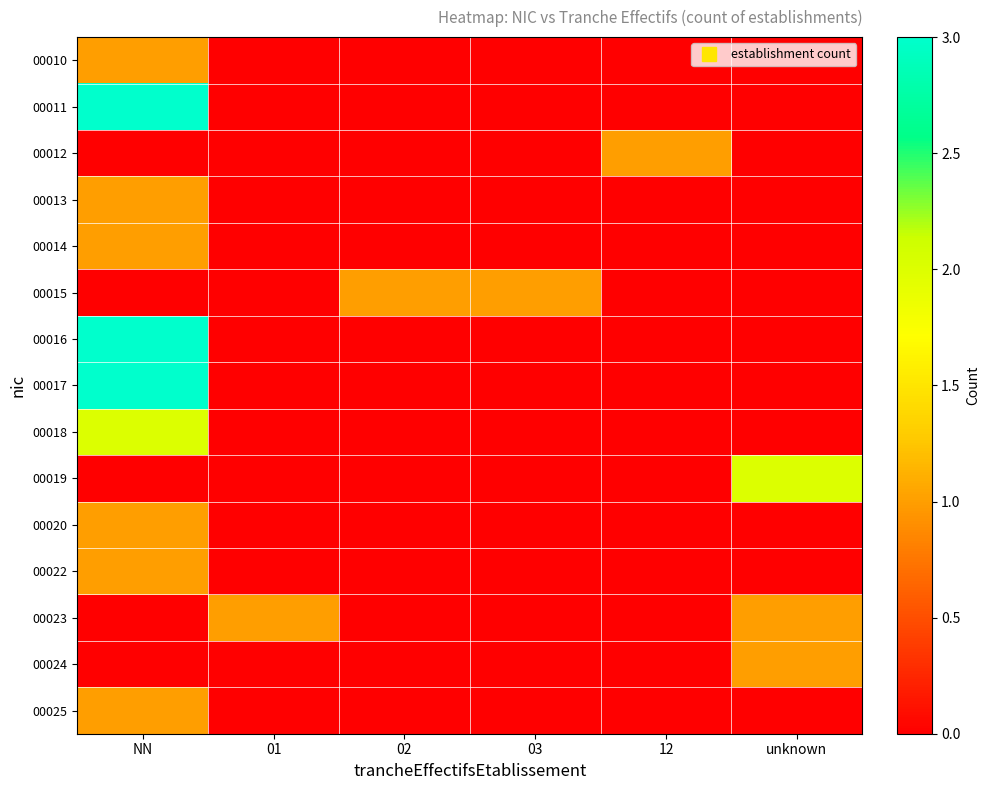

What is the maximum value shown in the chart?

3